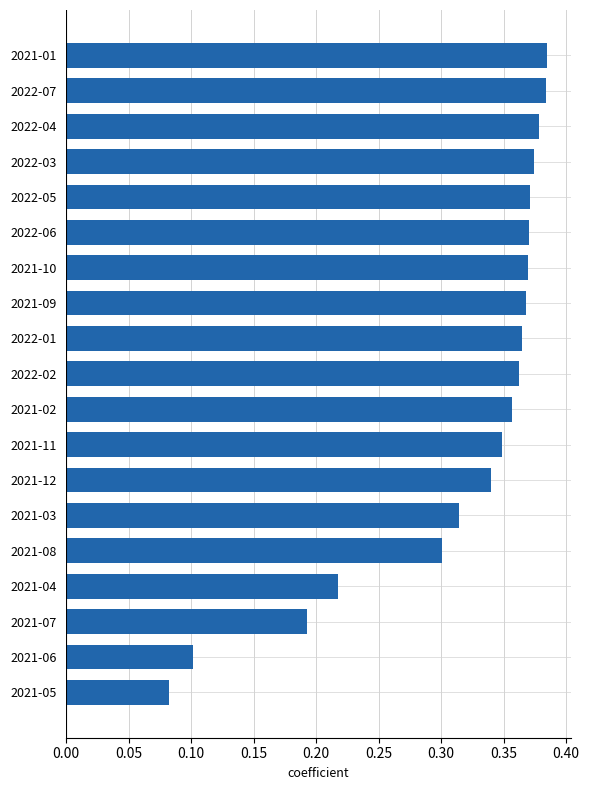

How many categories are shown in the chart?

19